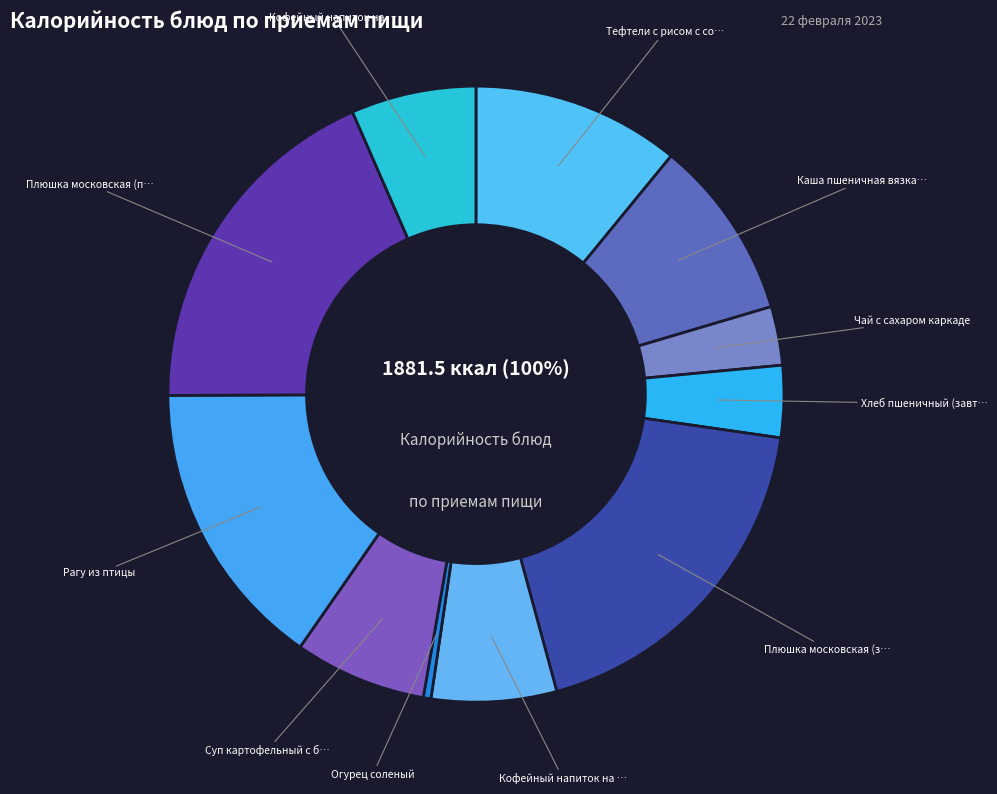

True or false: Кофейный напиток на молоке (полдник) accounts for 15% of the total.

False